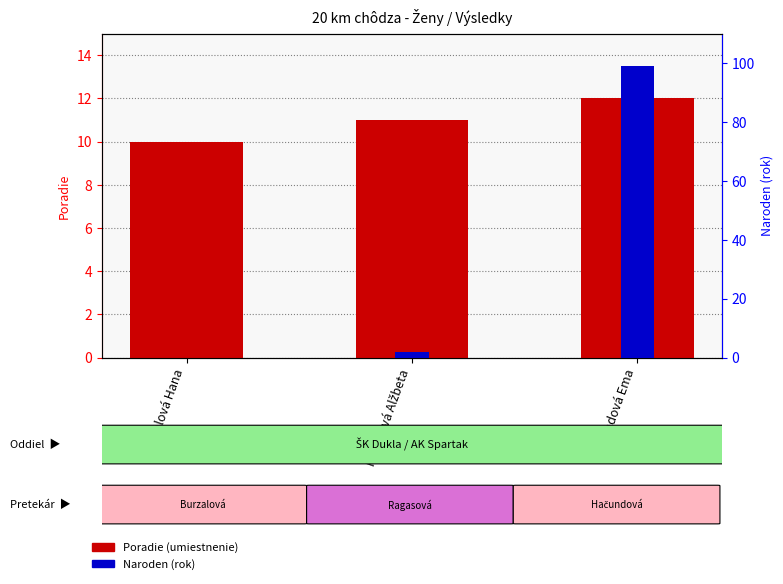

List the labels in order of Naroden (rok) value, largest first.

Hačundová Ema, Ragasová Alžbeta, Burzalová Hana